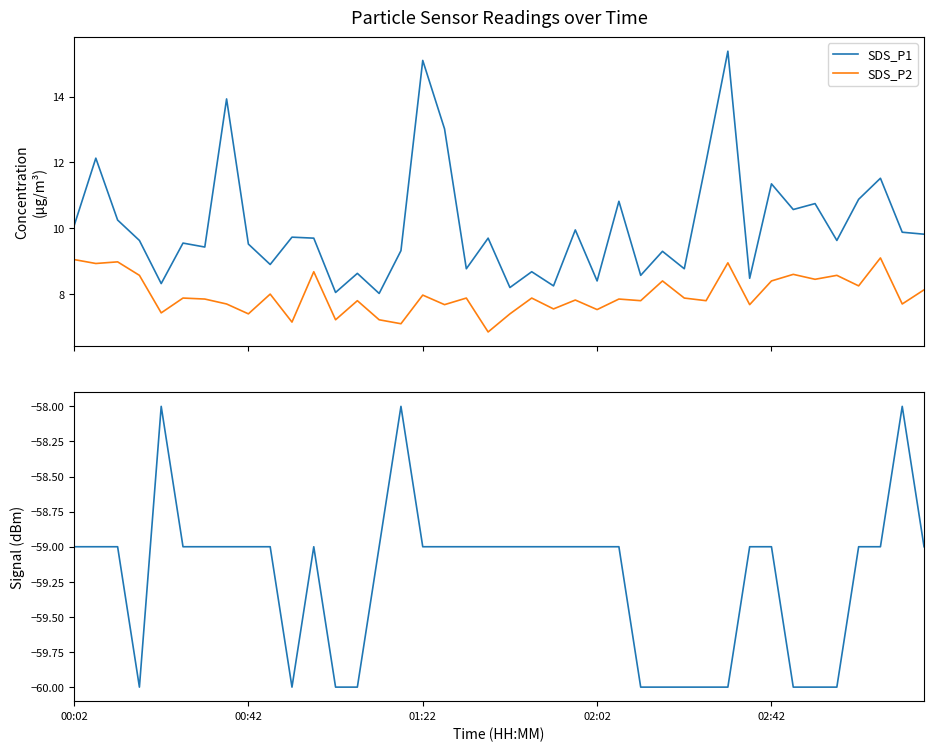

The value of Signal at 33 is -60.0. True or false?

True